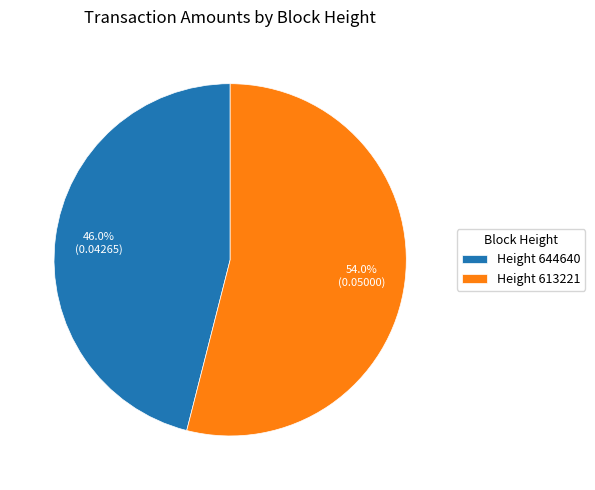

How many segments does this pie chart have?

2